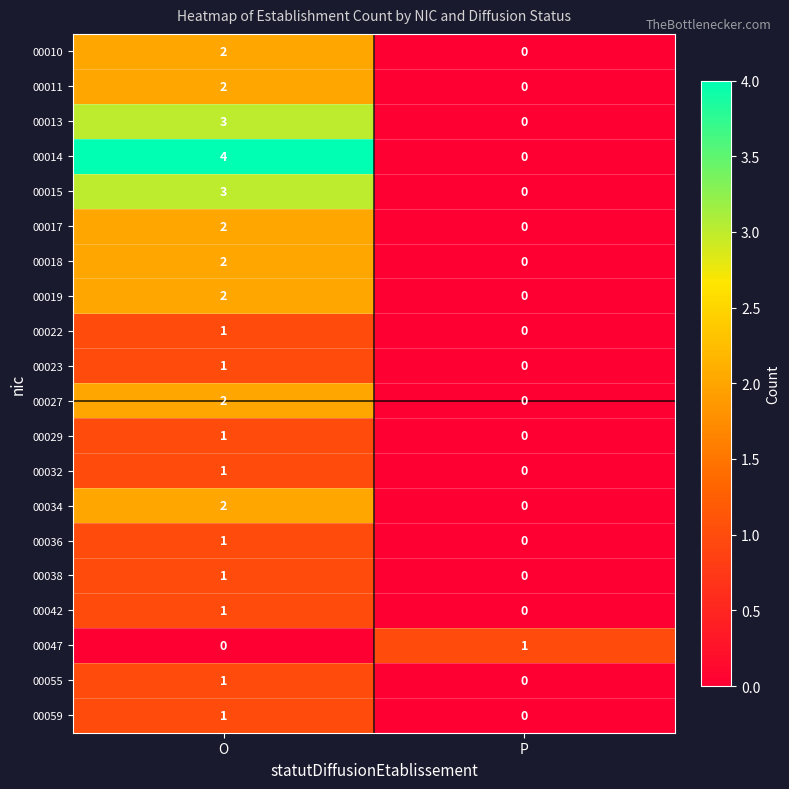

Which label corresponds to the largest value in the chart?

O